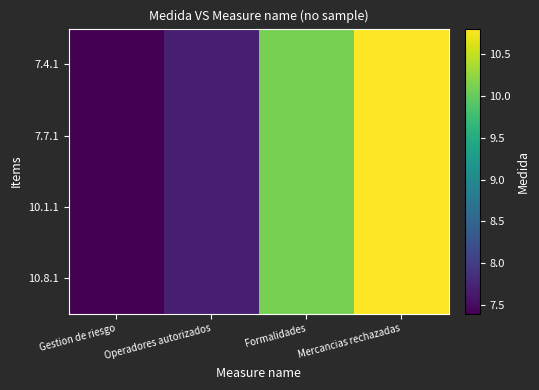

Reading left to right, list all the values displayed in this chart.

7.4.1: Gestion de riesgo=7.4	Operadores autorizados=7.7	Formalidades=10.1	Mercancias rechazadas=10.8
7.7.1: Gestion de riesgo=7.4	Operadores autorizados=7.7	Formalidades=10.1	Mercancias rechazadas=10.8
10.1.1: Gestion de riesgo=7.4	Operadores autorizados=7.7	Formalidades=10.1	Mercancias rechazadas=10.8
10.8.1: Gestion de riesgo=7.4	Operadores autorizados=7.7	Formalidades=10.1	Mercancias rechazadas=10.8